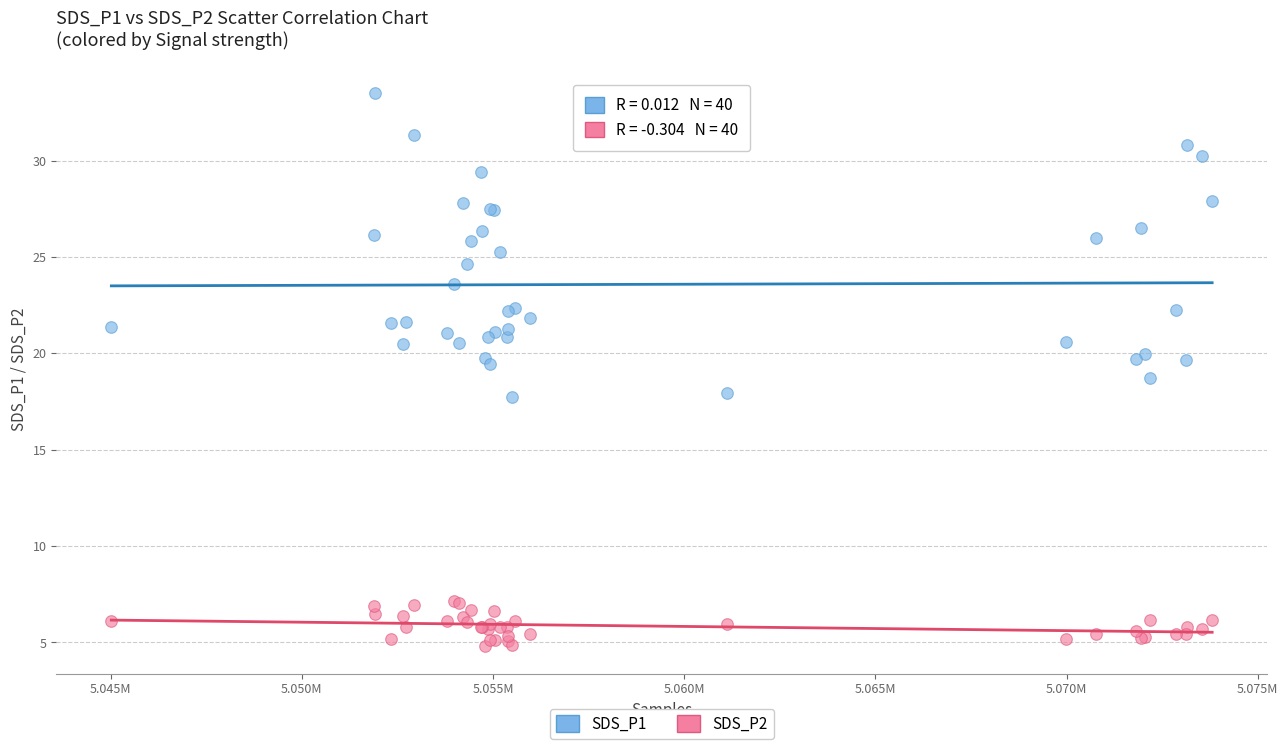

Which series has the widest spread of Y values?

SDS_P1